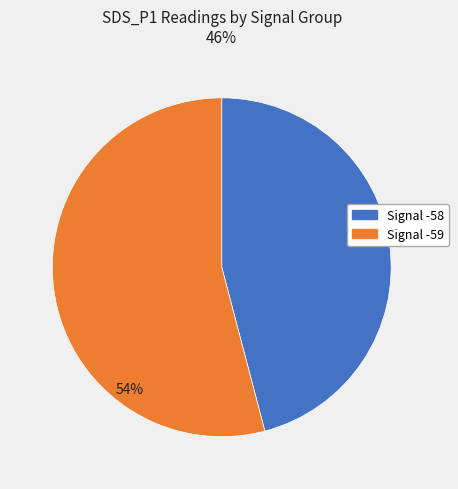

True or false: Signal -59 accounts for 54% of the total.

True